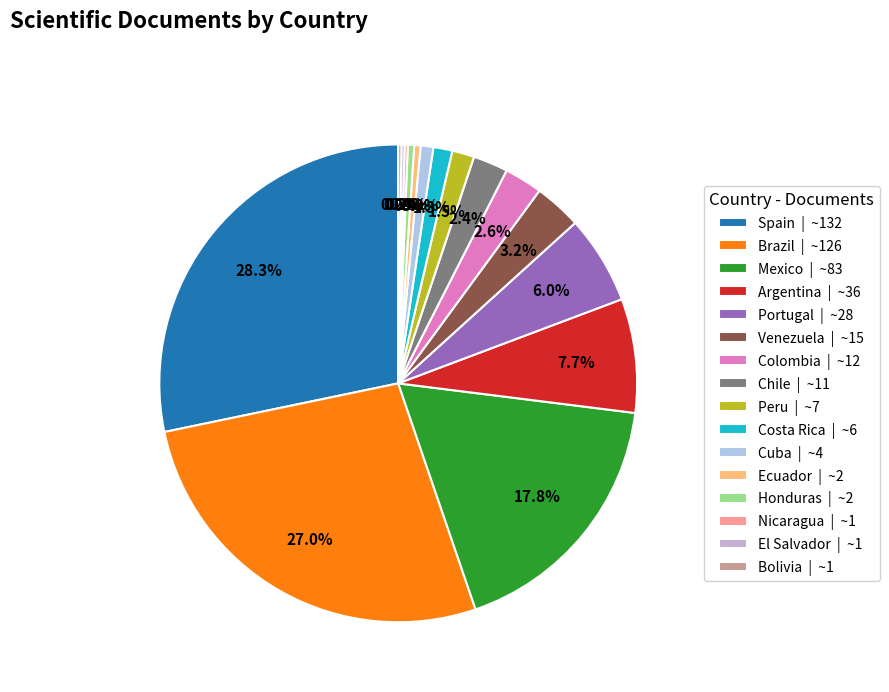

Count the number of slices in the pie.

16